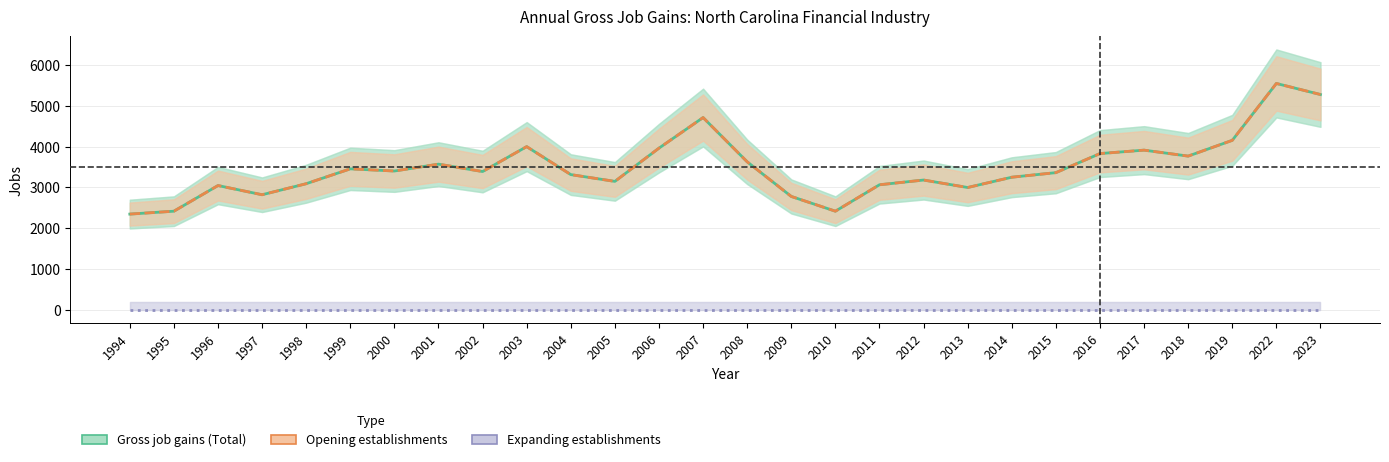

What is the difference between the maximum and minimum values in the Gross job gains (Total) series?

3199